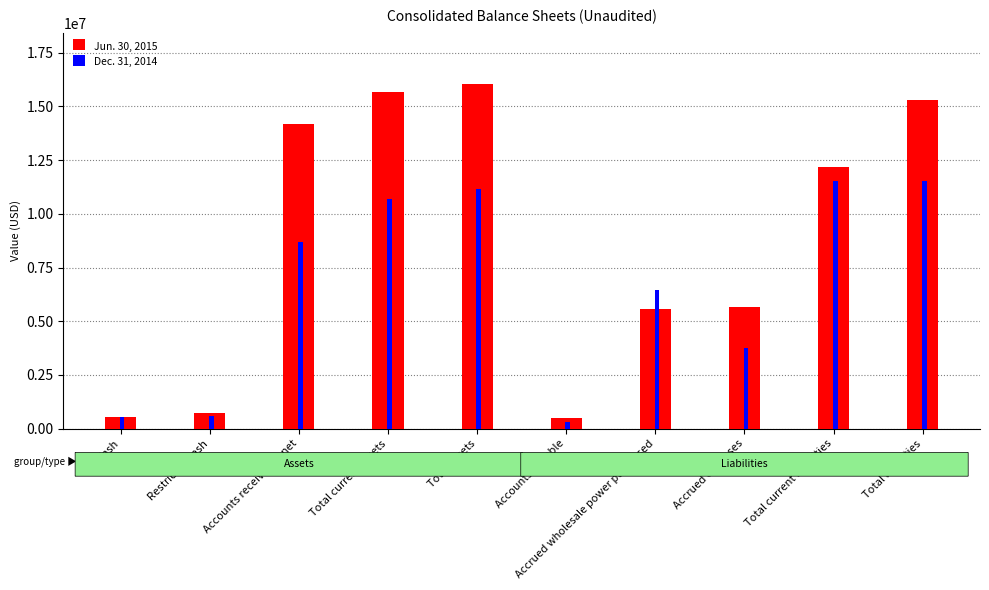

What is the difference between the highest and lowest values at Cash?

20983